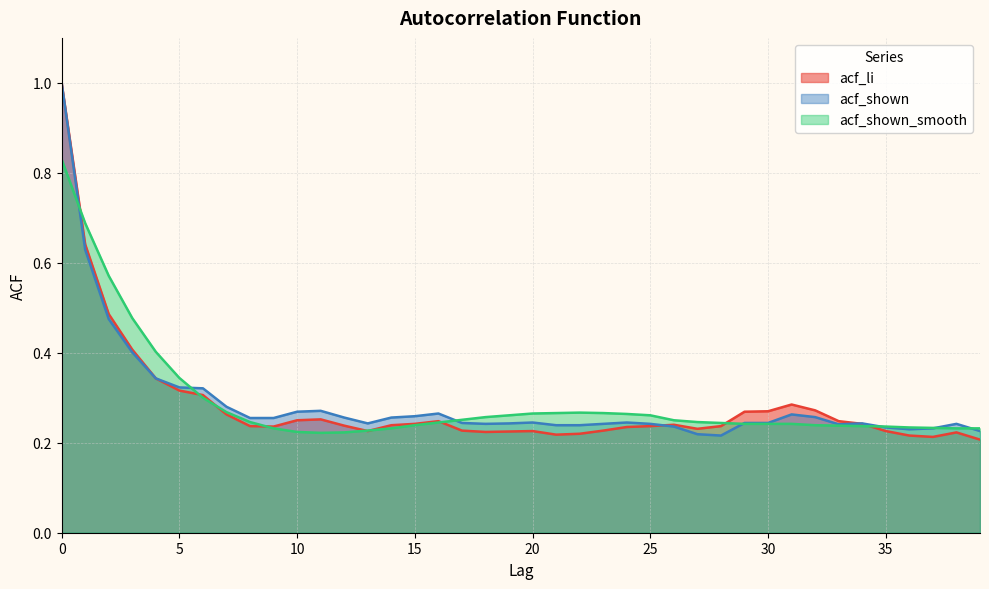

Is it true that acf_shown_smooth equals 0.1 at 12?

False